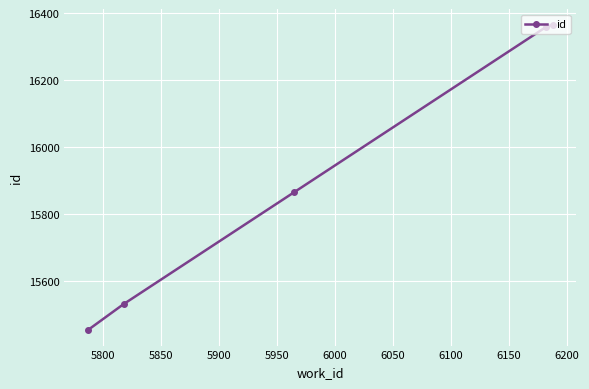

What is the maximum value shown in the chart?

16366